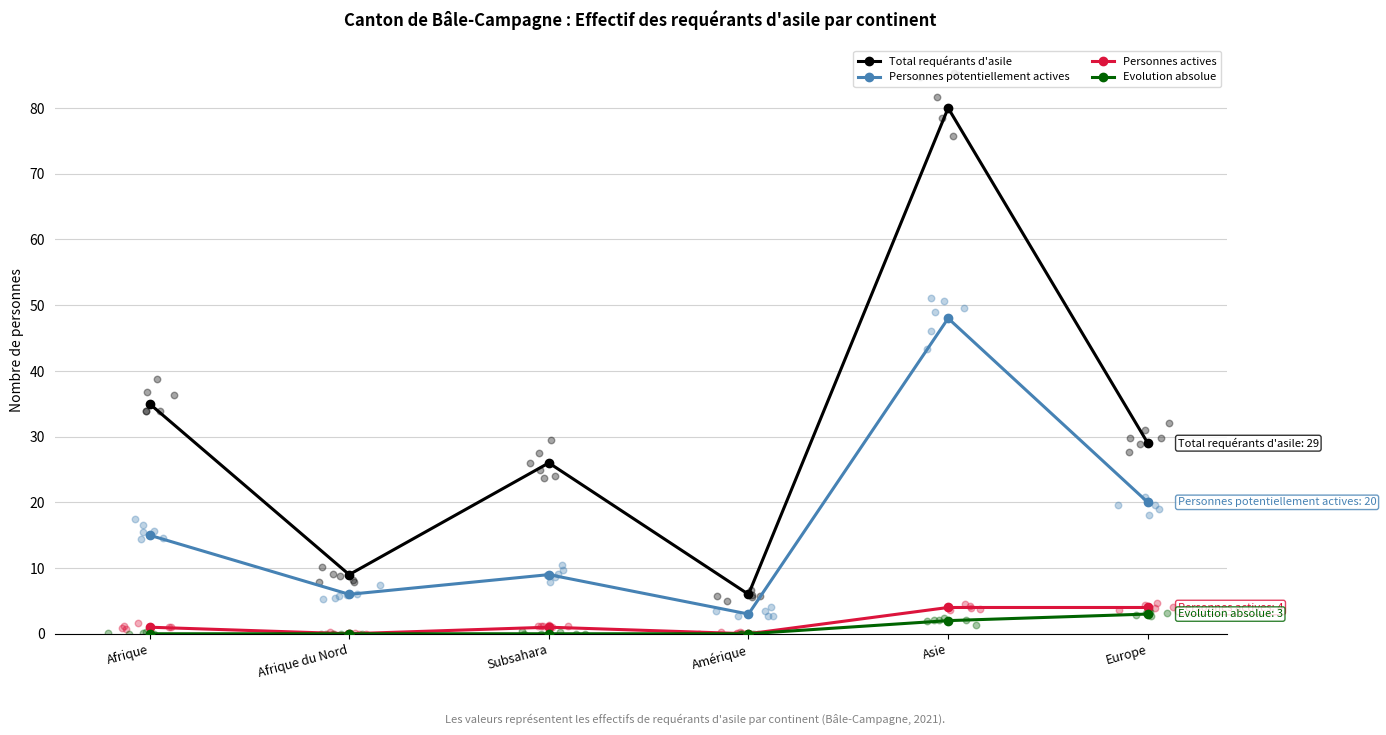

Is the value of Evolution absolue at Europe greater than the value of Personnes potentiellement actives at Asie?

No